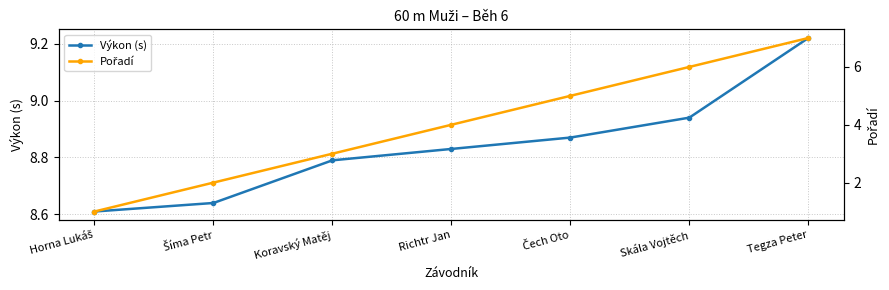

Reading left to right, transcribe all the data shown in this chart.

Výkon (s): Horna Lukáš=8.6	Šíma Petr=8.6	Koravský Matěj=8.8	Richtr Jan=8.8	Čech Oto=8.9	Skála Vojtěch=8.9	Tegza Peter=9.2
Pořadí: Horna Lukáš=1.0	Šíma Petr=2.0	Koravský Matěj=3.0	Richtr Jan=4.0	Čech Oto=5.0	Skála Vojtěch=6.0	Tegza Peter=7.0